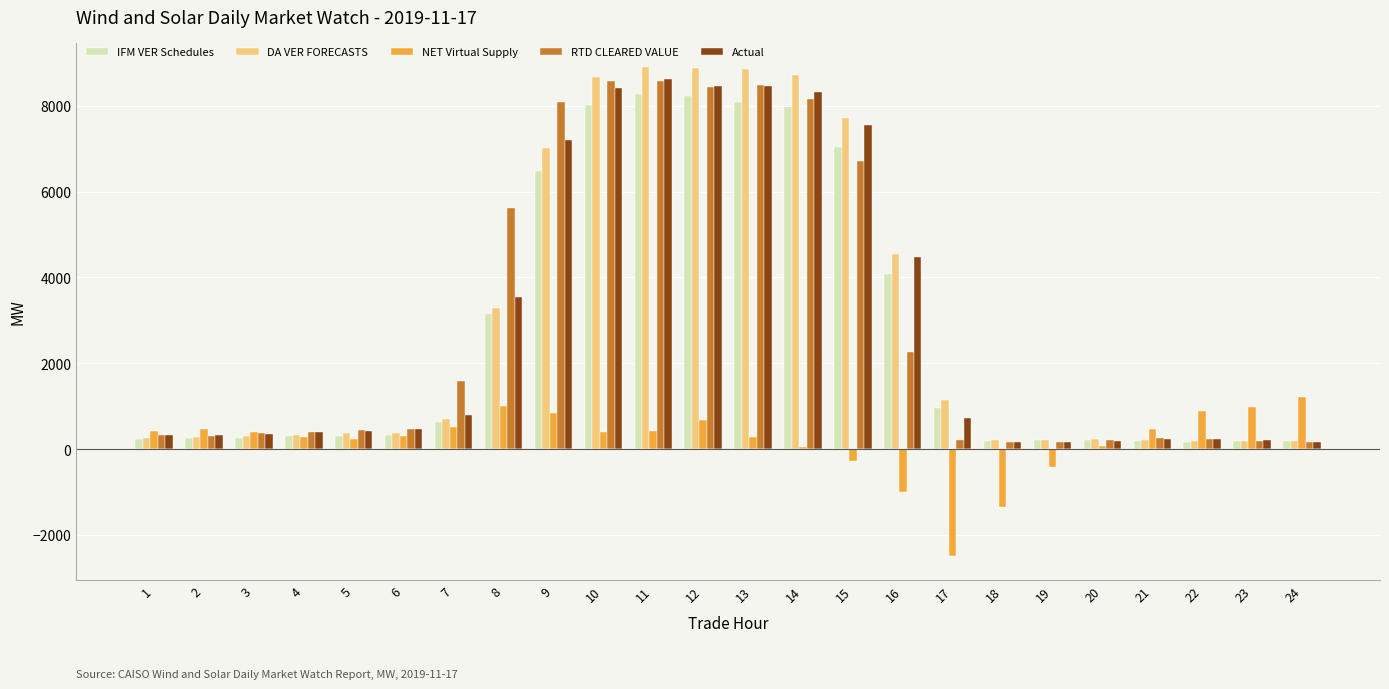

What are all the series names shown in the legend?

IFM VER Schedules, DA VER FORECASTS, NET Virtual Supply, RTD CLEARED VALUE, Actual